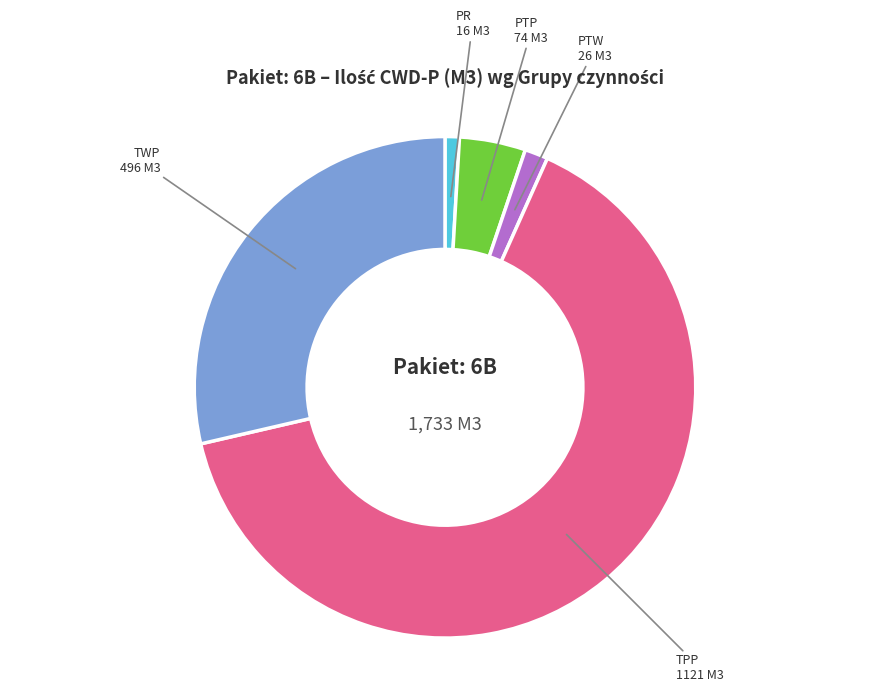

How many slices are in this pie chart?

5